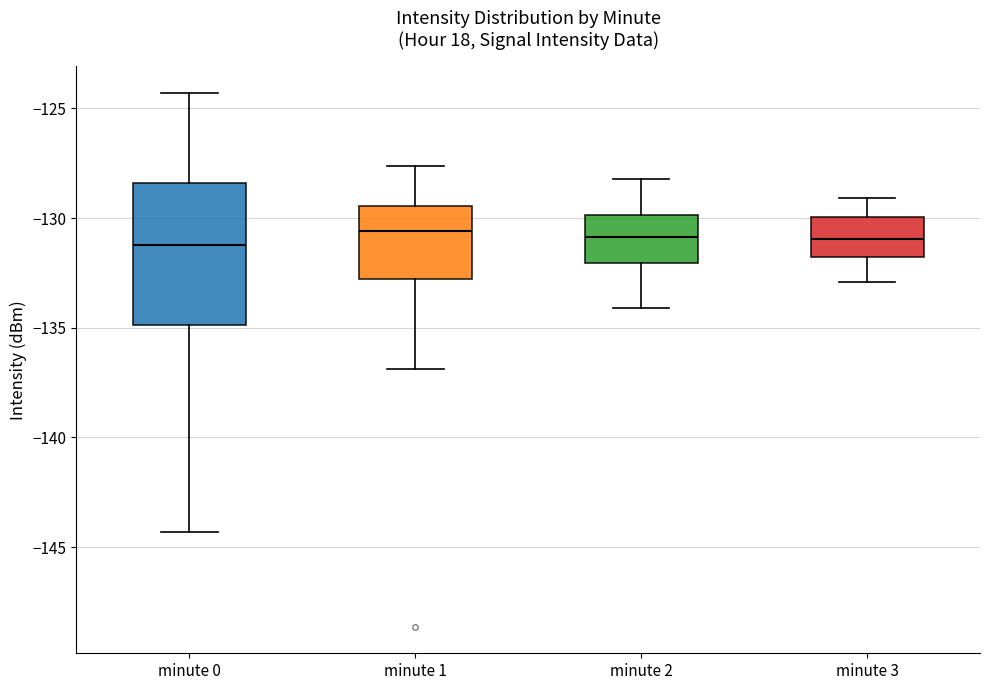

Comparing the boxes themselves (not the whiskers), which one is the tallest?

minute 0